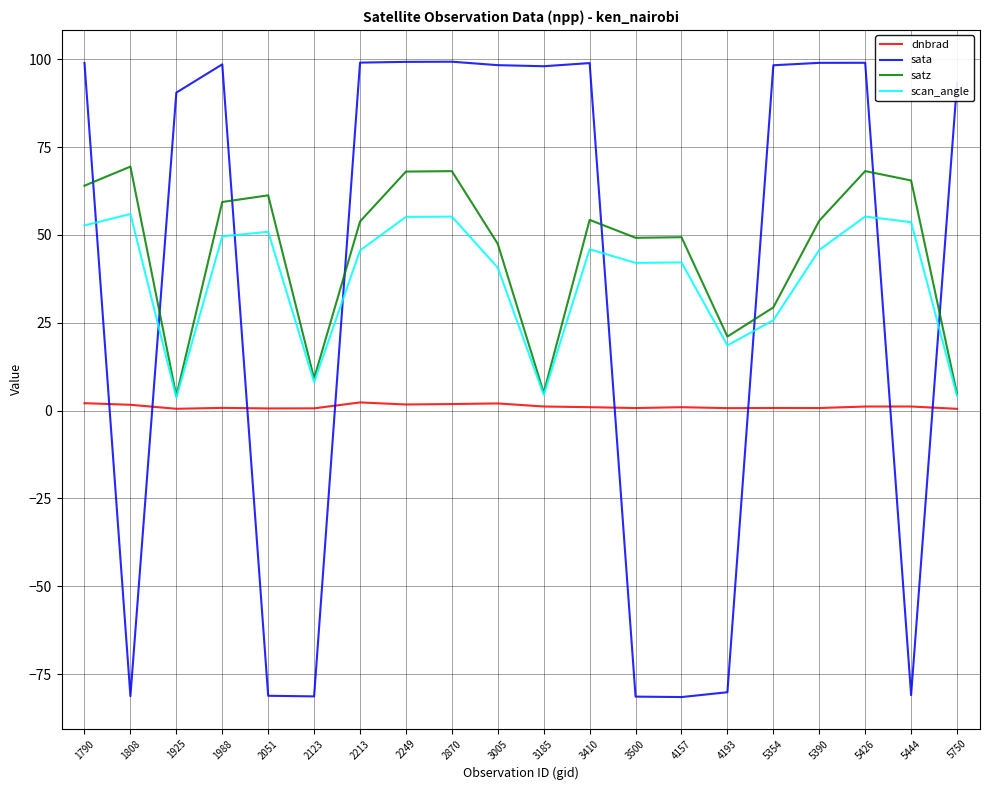

At which category does sata reach its first local valley?

1808